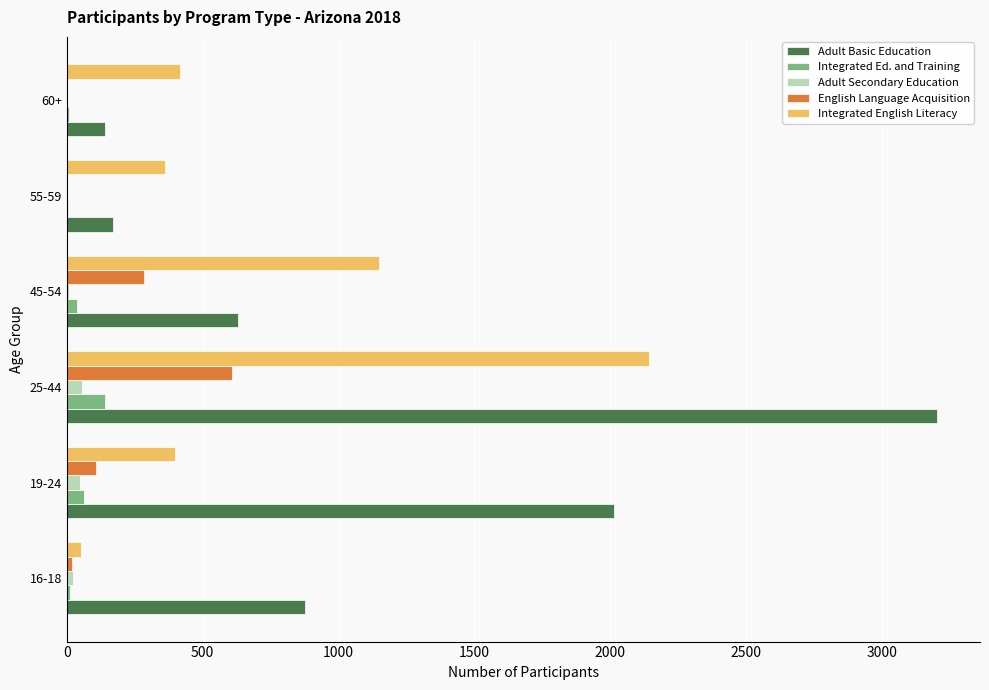

What is the average value of the Integrated Ed. and Training series?

44